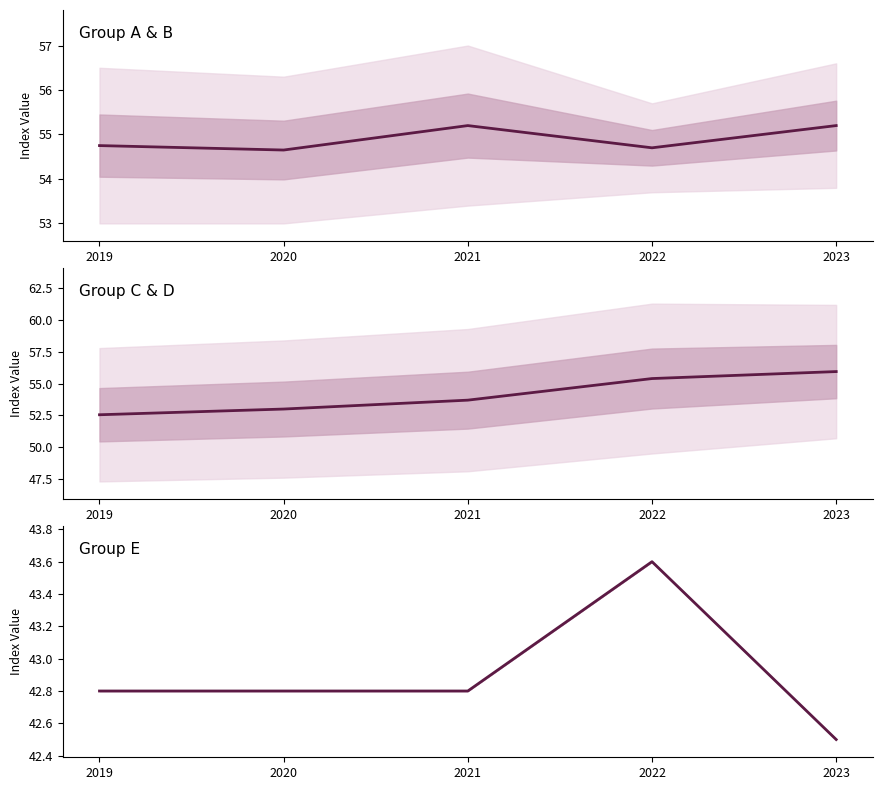

The chart shows a value of 60.6 at 2022. True or false?

False